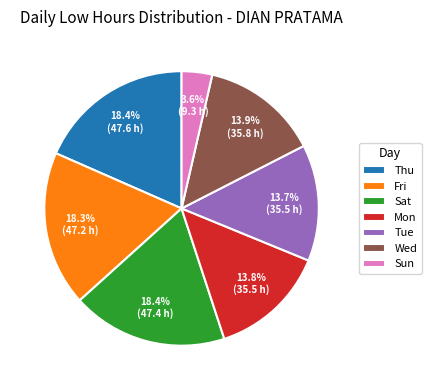

To the nearest percent, what portion does Sat represent?

18%